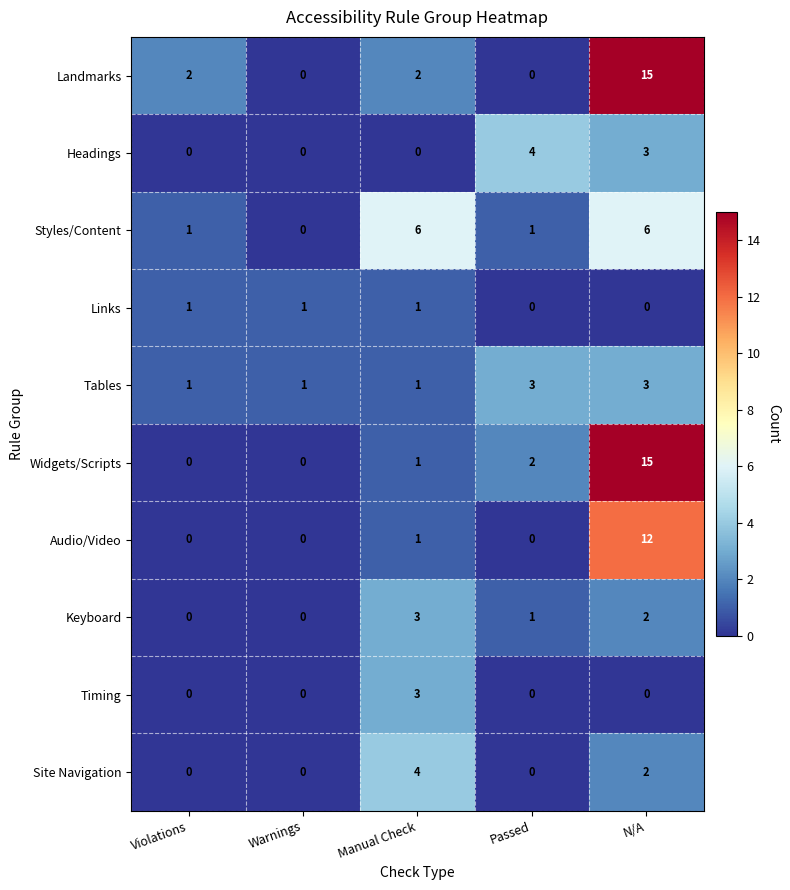

At which category is the sum across all series the highest?

N/A